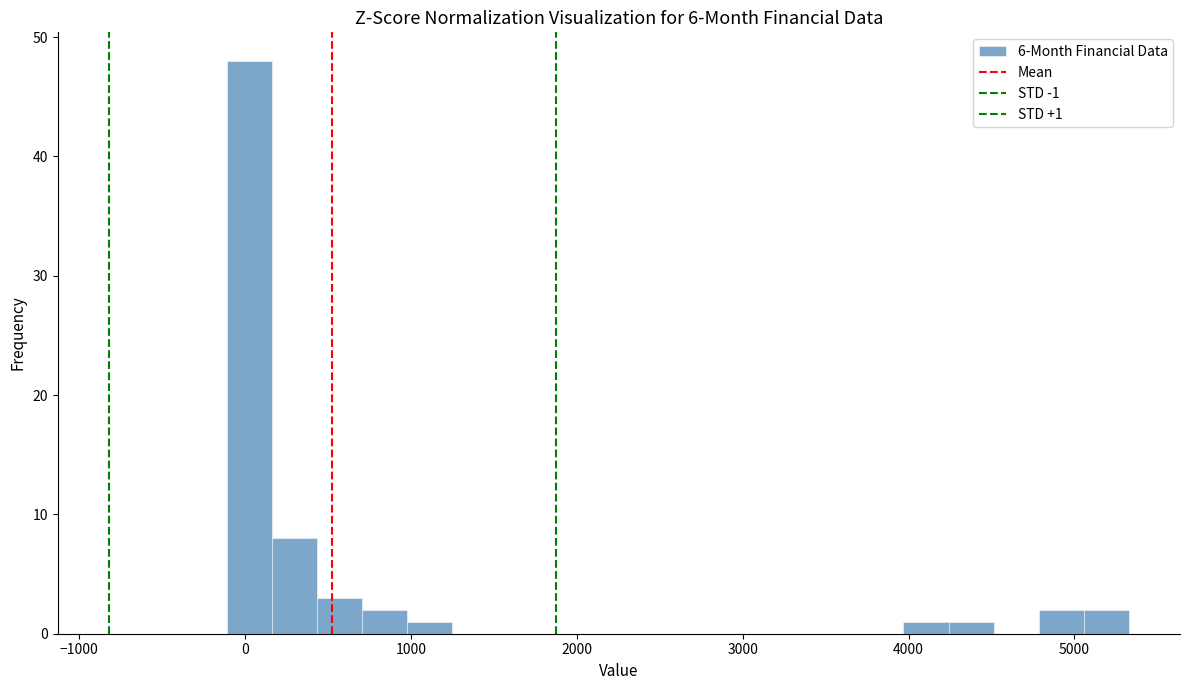

Read against the x-axis, roughly where is the centre of the tallest bar?

0